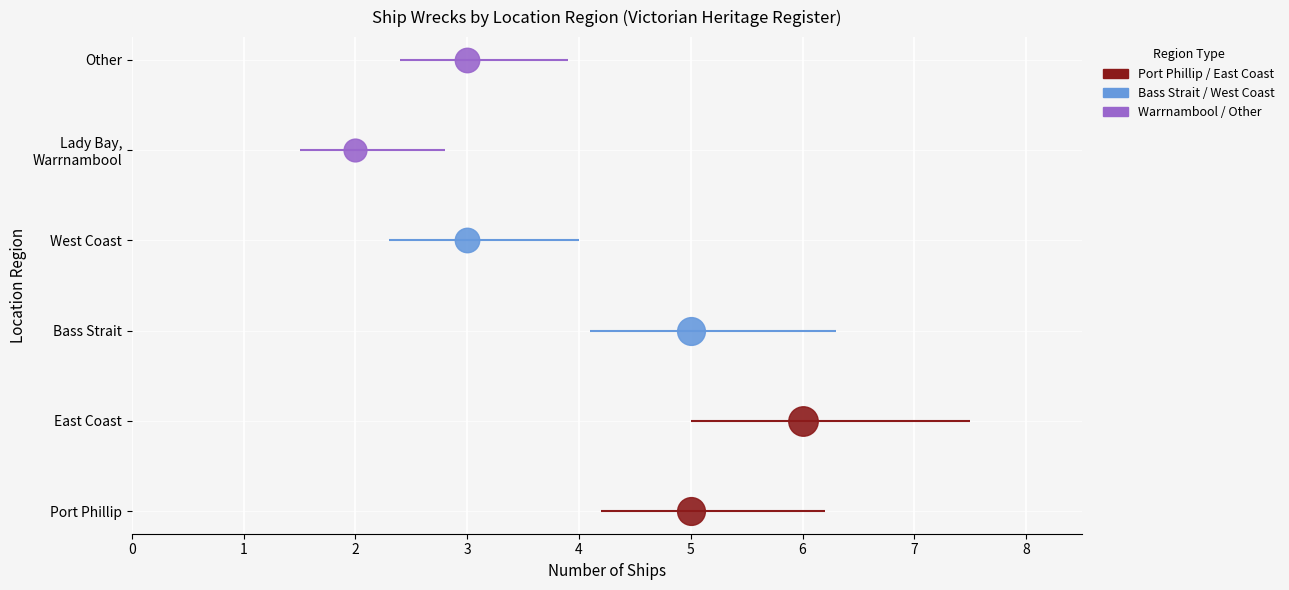

Rank the categories by value from highest to lowest.

East Coast, Port Phillip, Bass Strait, West Coast, Other, Lady Bay, Warrnambool